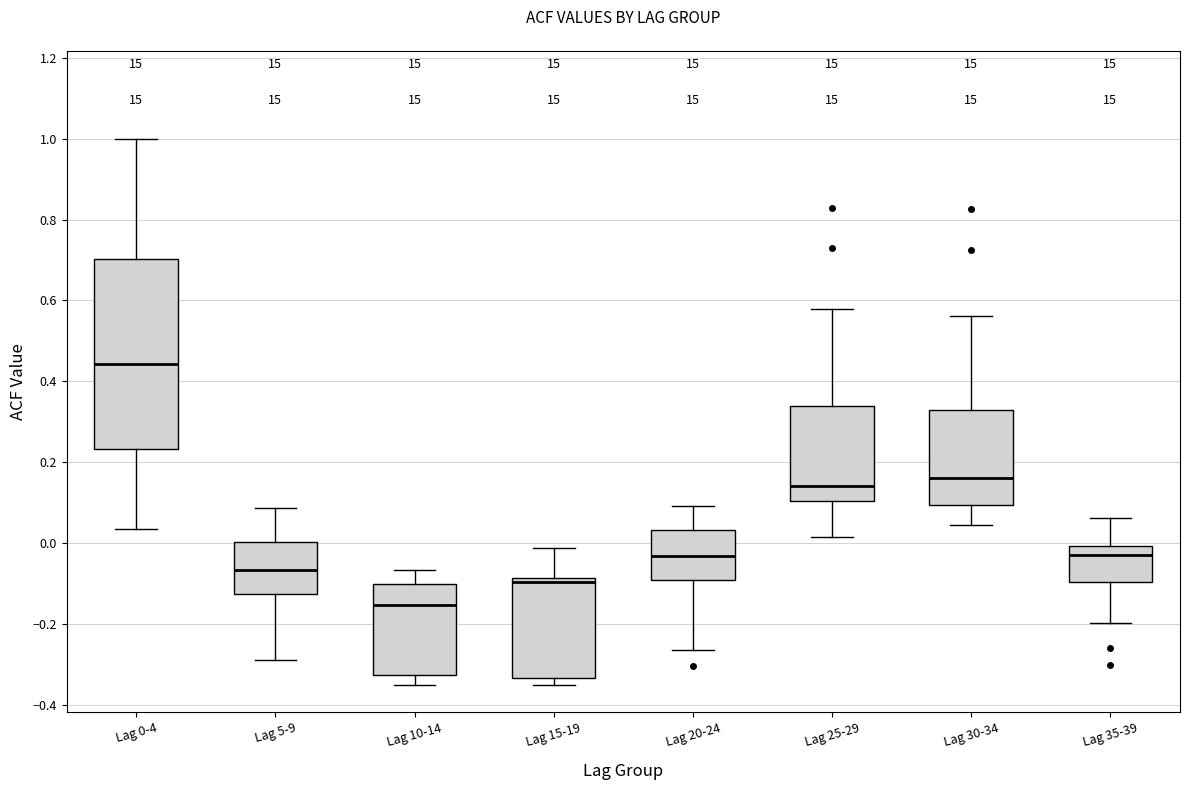

Reading left to right, transcribe this box plot: for each box, give where its median line is, the range the box spans, and where its two whiskers end, as read against the y-axis. The values are not printed on the chart, so give them approximately, as read against the axis.

Lag 0-4: median 0.44, box 0.24 to 0.70, whiskers 0.04 to 1.00
Lag 5-9: median -0.06, box -0.12 to 0.00, whiskers -0.28 to 0.08
Lag 10-14: median -0.16, box -0.32 to -0.10, whiskers -0.36 to -0.06
Lag 15-19: median -0.10, box -0.34 to -0.08, whiskers -0.34 (just below the box's lower edge) to -0.02
Lag 20-24: median -0.04, box -0.10 to 0.04, whiskers -0.26 to 0.10
Lag 25-29: median 0.14, box 0.10 to 0.34, whiskers 0.02 to 0.58
Lag 30-34: median 0.16, box 0.10 to 0.32, whiskers 0.04 to 0.56
Lag 35-39: median -0.02, box -0.10 to 0.00, whiskers -0.20 to 0.06